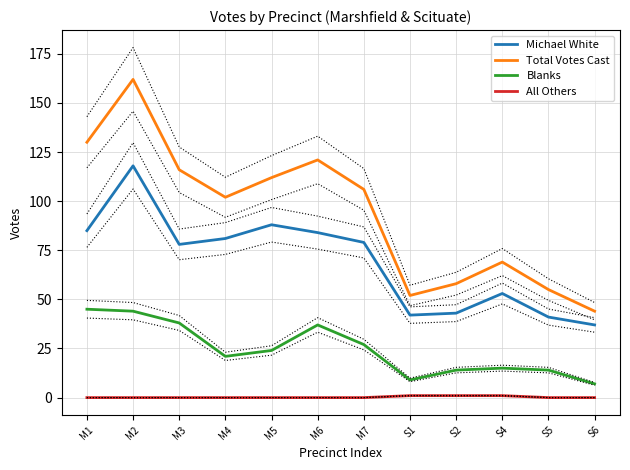

Between M2 and S2, which series saw the biggest shift?

Total Votes Cast